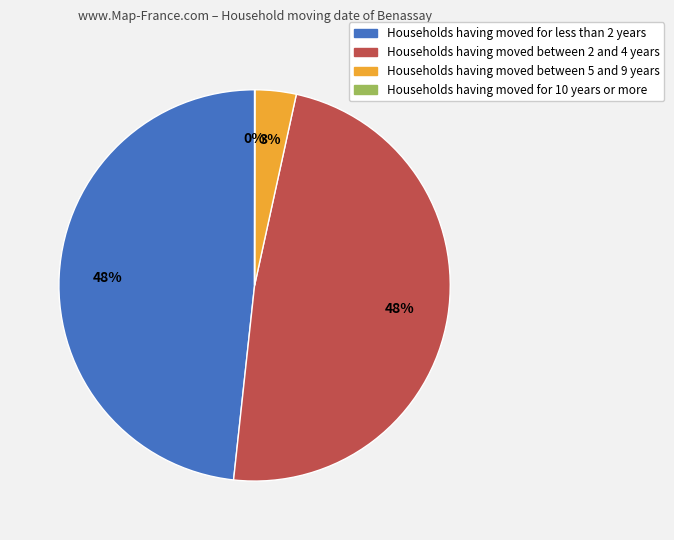

Is there any slice that represents more than half of the pie?

No